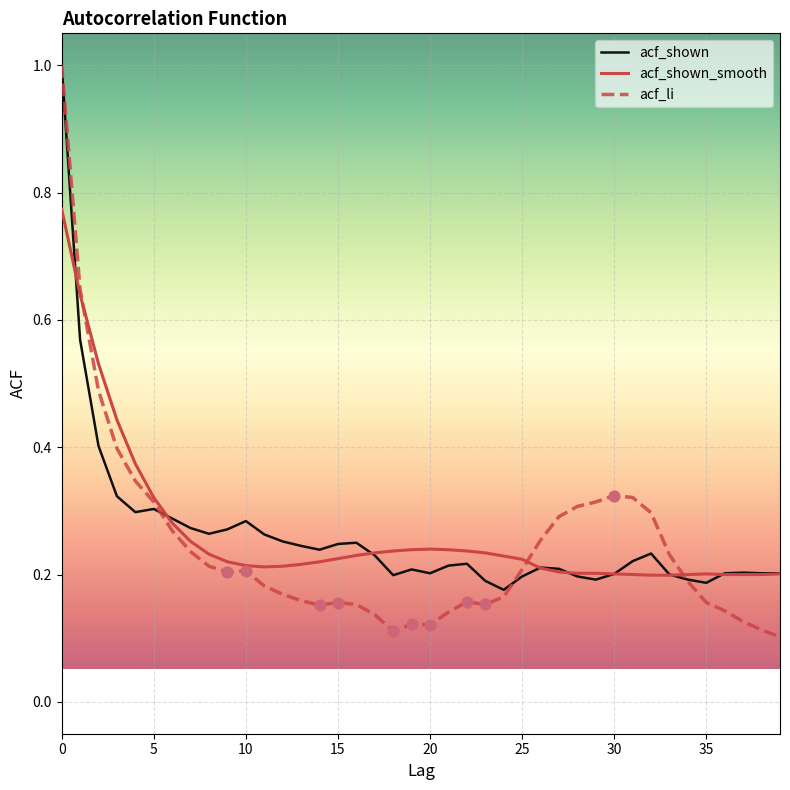

What is the maximum value for acf_shown?

1.0